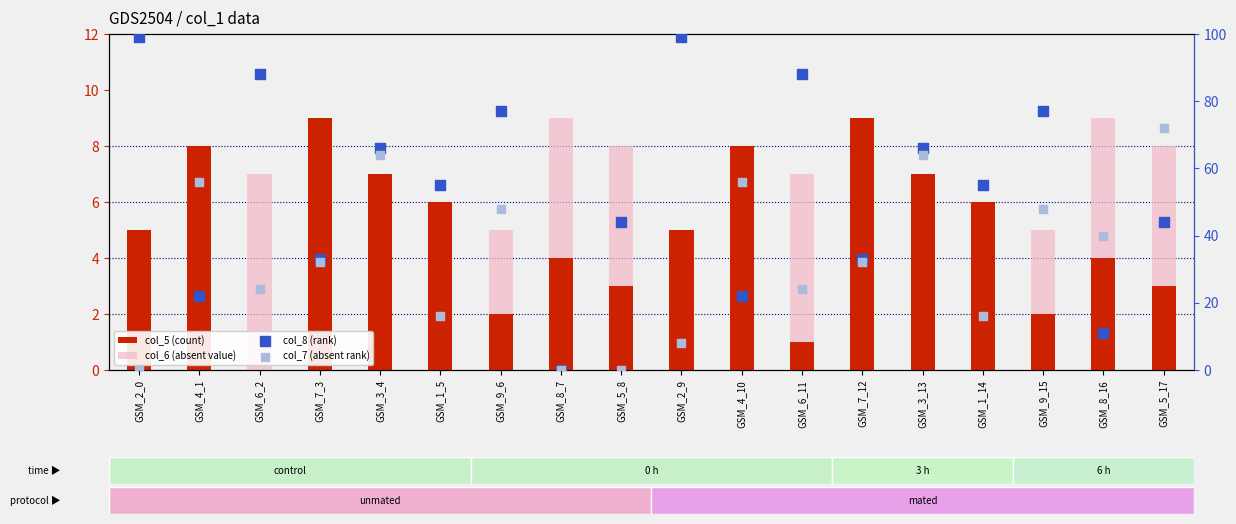

Which series has the widest spread of Y values?

col_8 (rank)